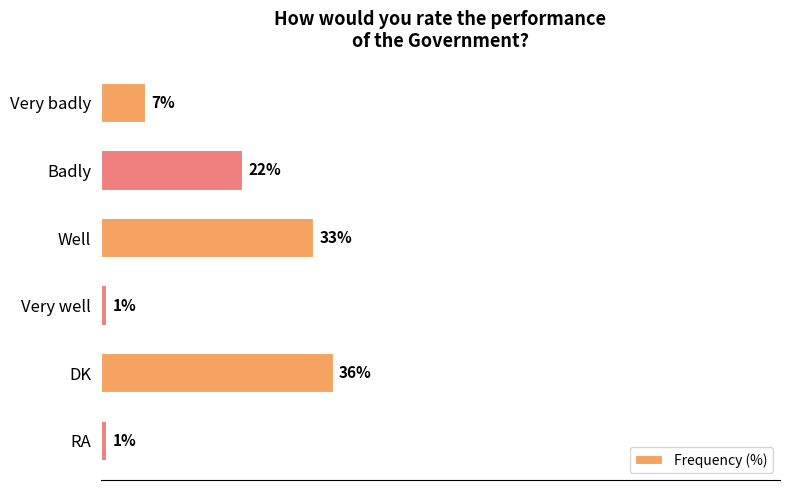

At which label is the value closest to 18?

Badly